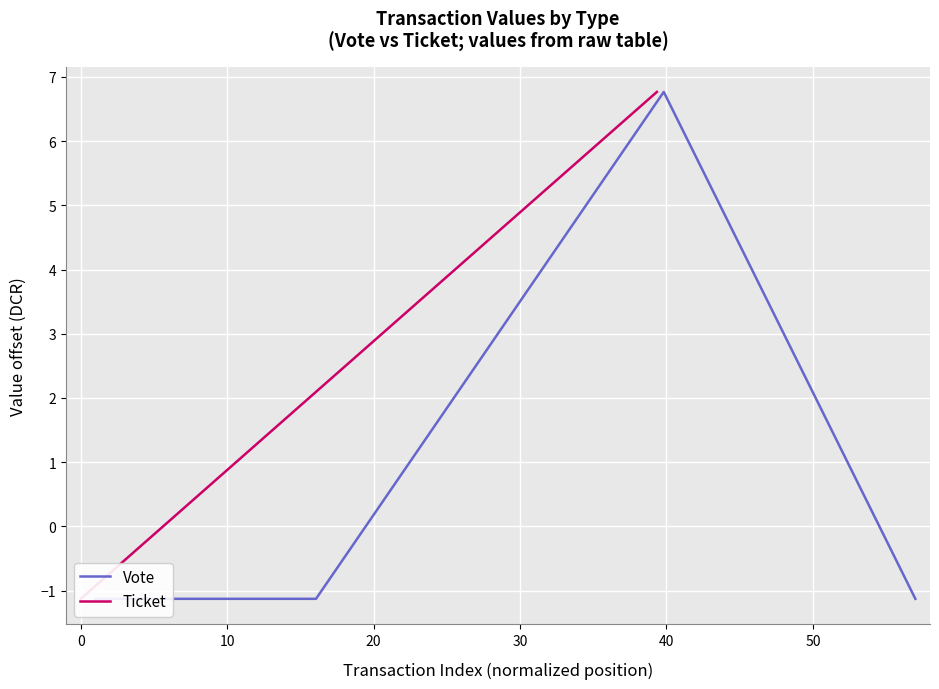

True or false: Vote has a value of -1.6 at 50.

False